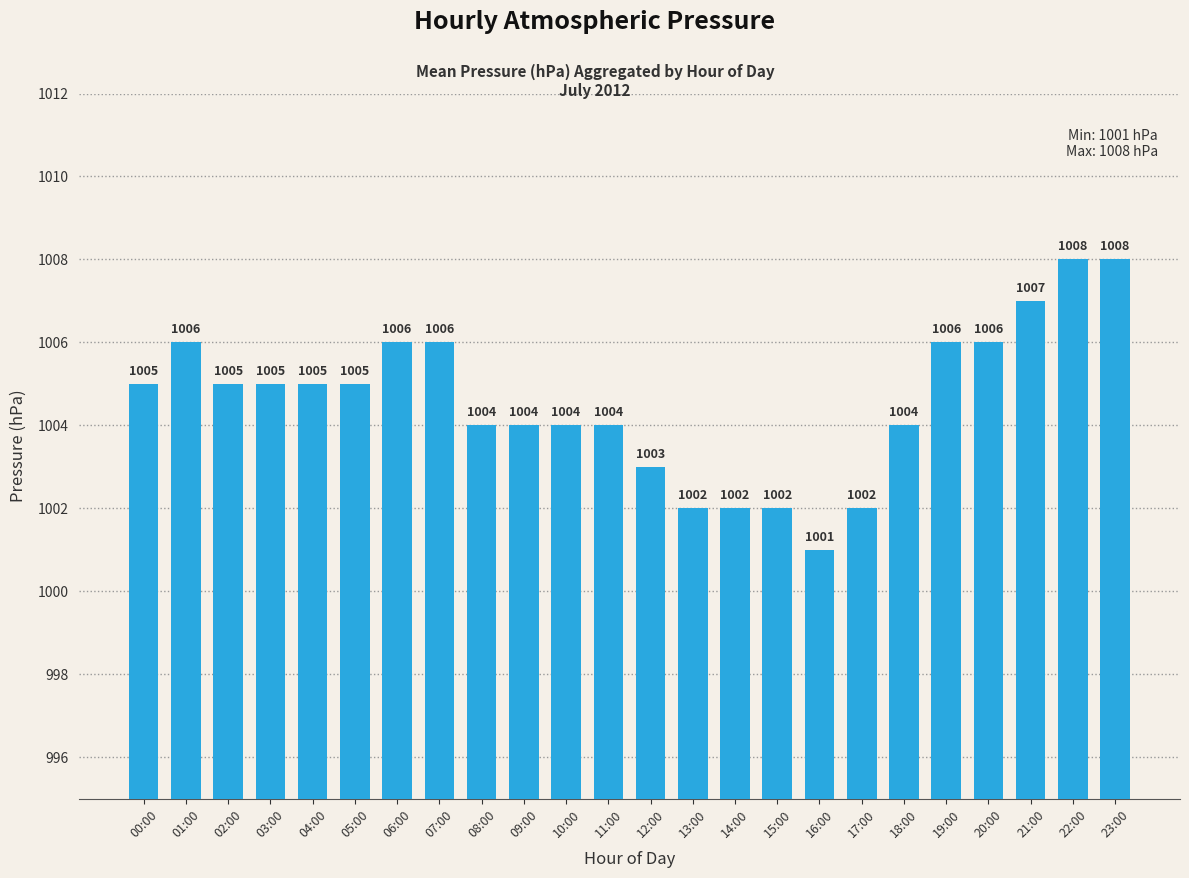

Between 05:00 and 07:00, which is larger?

07:00